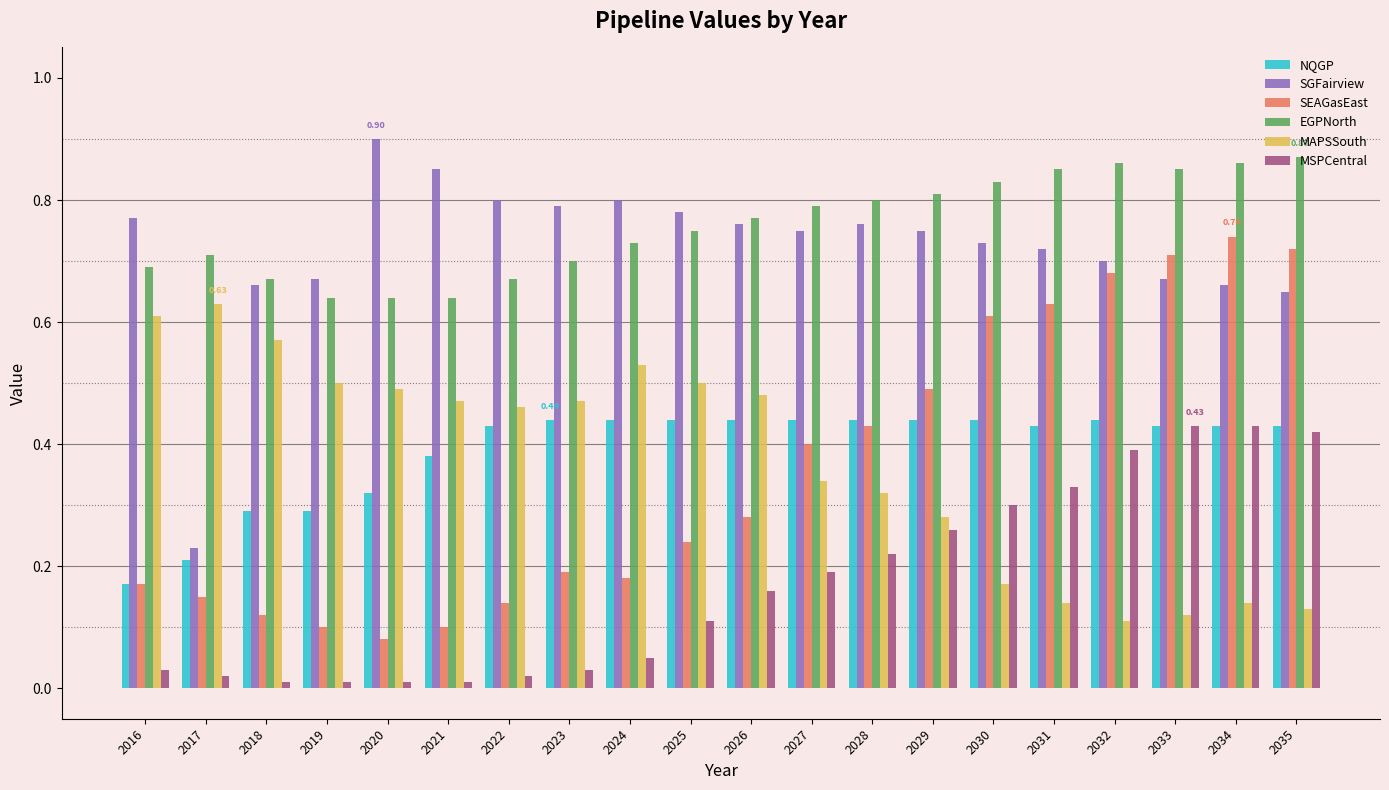

Which series changed the most between 2022 and 2027?

SEAGasEast